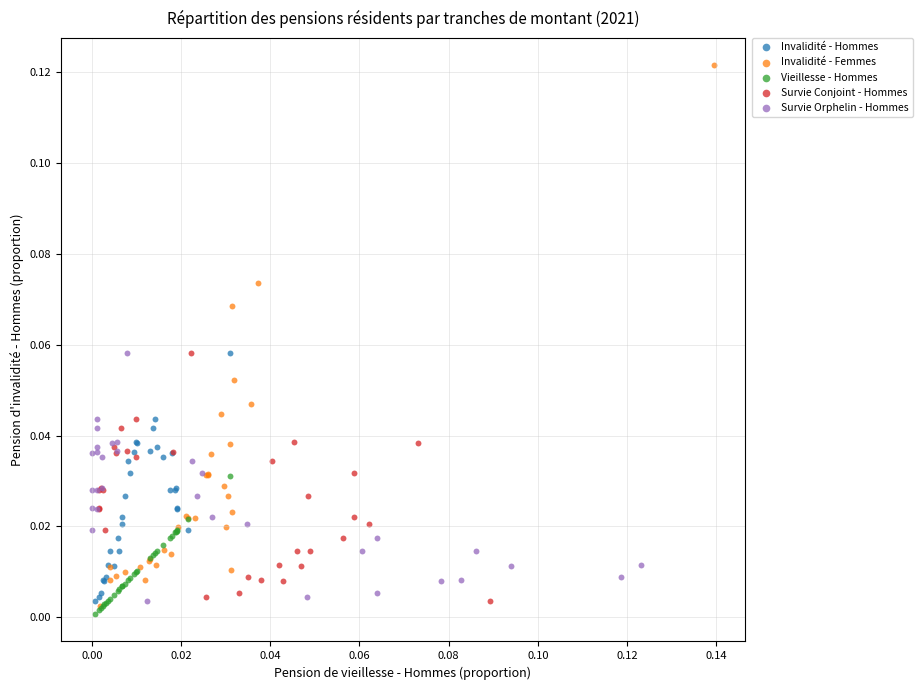

Which series has the widest spread of Y values?

Invalidité - Femmes